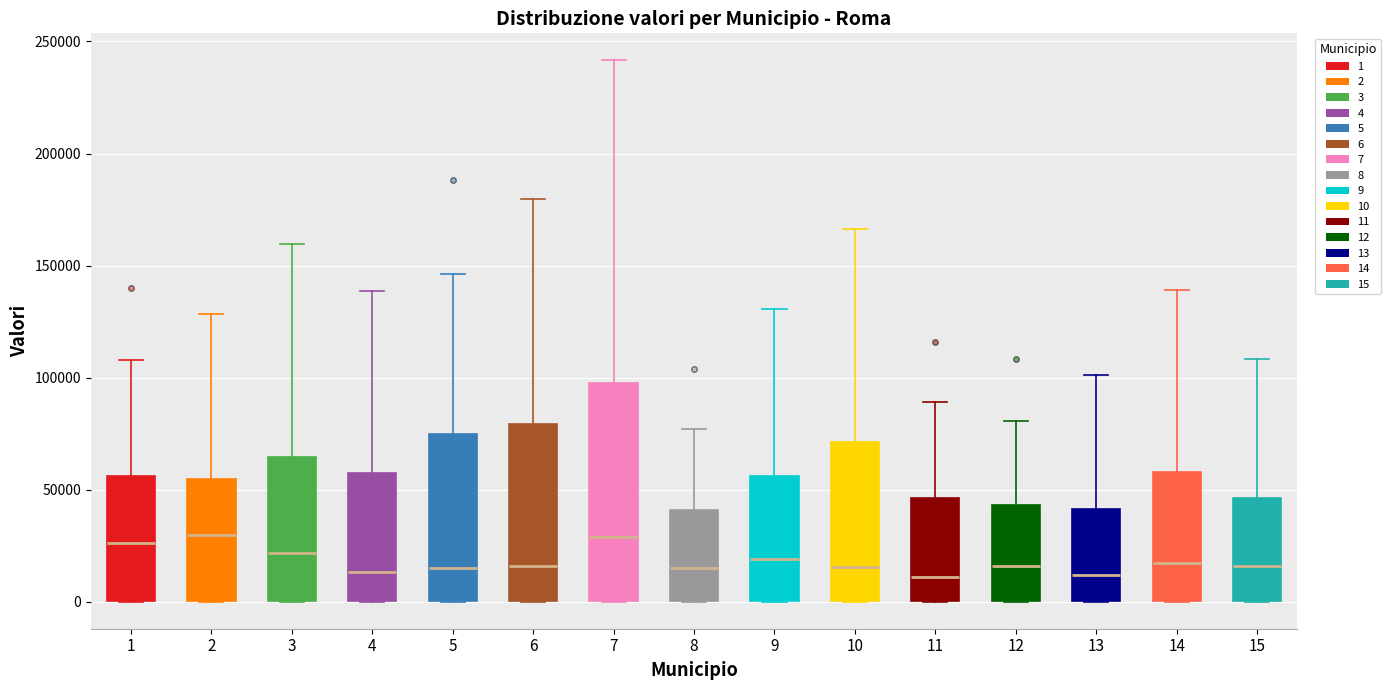

Reading left to right, read every box against the y-axis: the position of its median line, the range the box covers, and the ends of its whiskers. The values are not printed on the chart, so give them approximately, as read against the axis.

1: median 25000, box 0 to 55000, whiskers 0 to 110000
2: median 30000, box 0 to 55000, whiskers 0 to 130000
3: median 20000, box 0 to 65000, whiskers 0 to 160000
4: median 15000, box 0 to 55000, whiskers 0 to 140000
5: median 15000, box 0 to 75000, whiskers 0 to 145000
6: median 15000, box 0 to 80000, whiskers 0 to 180000
7: median 30000, box 0 to 95000, whiskers 0 to 240000
8: median 15000, box 0 to 40000, whiskers 0 to 75000
9: median 20000, box 0 to 55000, whiskers 0 to 130000
10: median 15000, box 0 to 70000, whiskers 0 to 165000
11: median 10000, box 0 to 45000, whiskers 0 to 90000
12: median 15000, box 0 to 45000, whiskers 0 to 80000
13: median 10000, box 0 to 40000, whiskers 0 to 100000
14: median 15000, box 0 to 60000, whiskers 0 to 140000
15: median 15000, box 0 to 45000, whiskers 0 to 110000